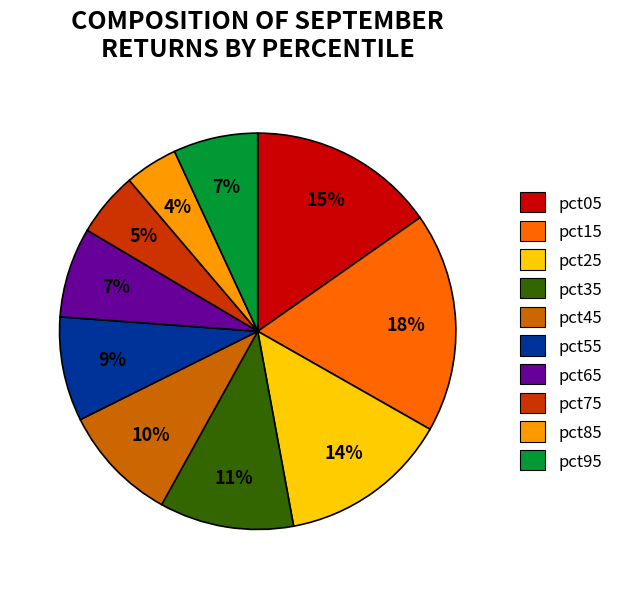

Is there any slice that represents more than half of the pie?

No